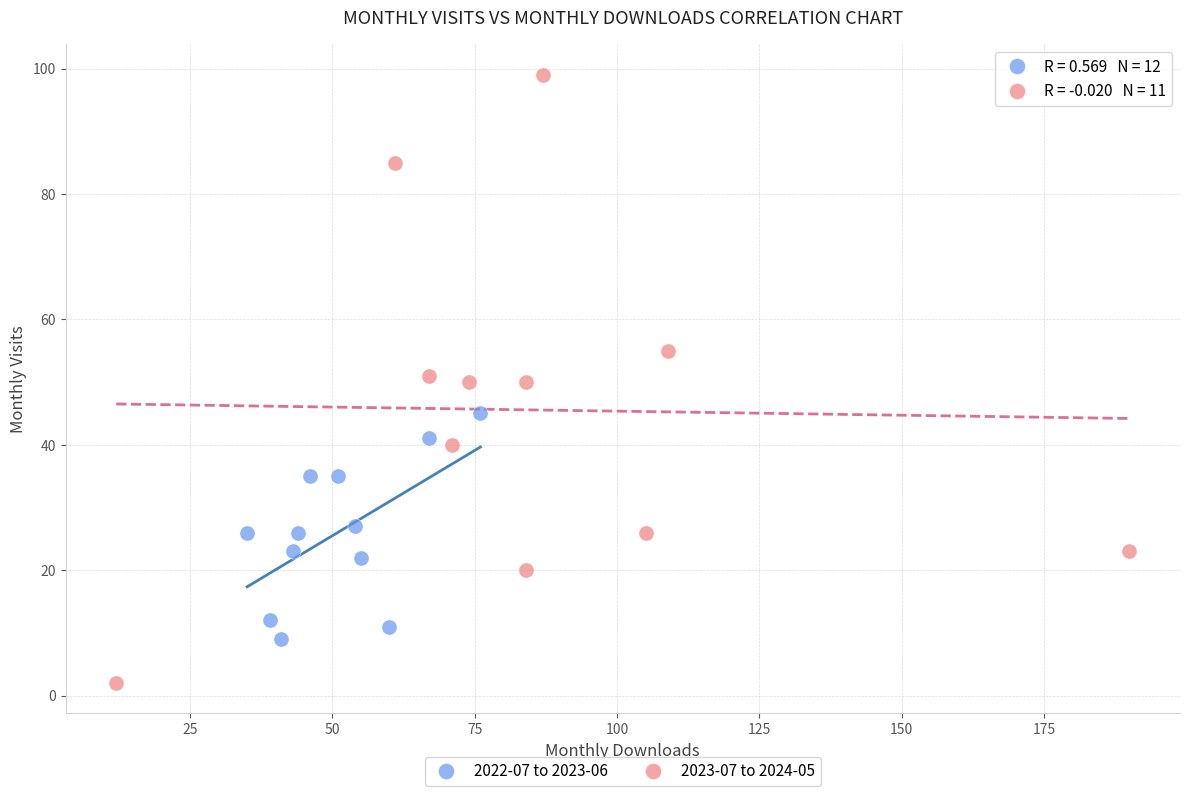

Which series contains the highest Y value?

2023-07 to 2024-05